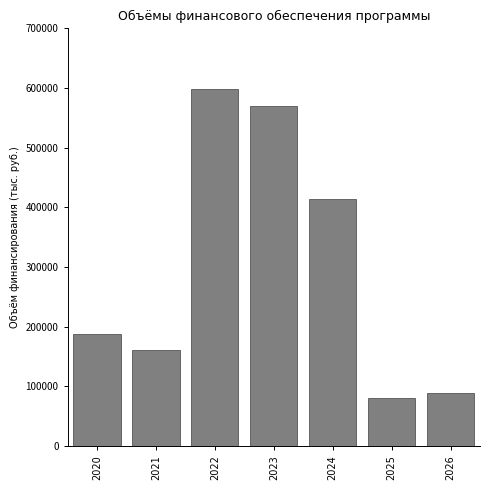

Reading right to left, transcribe all the data shown in this chart.

88182.9	81063.8	414873.5	570768.2	597739.8	161050.8	188459.3